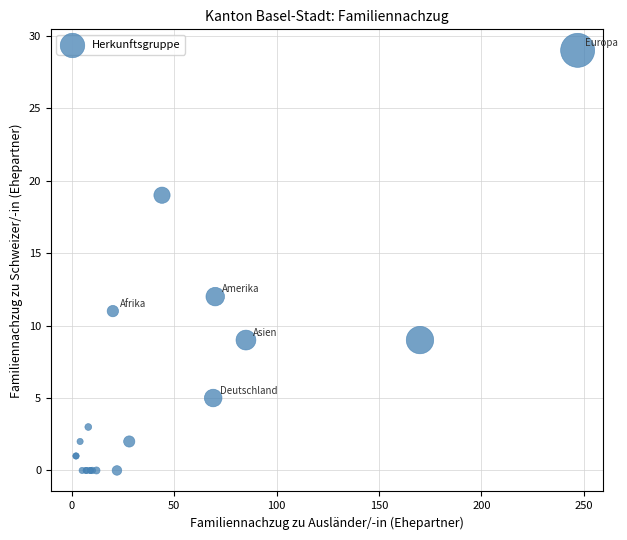

What Y value in the scatter plot is closest to 14?

12